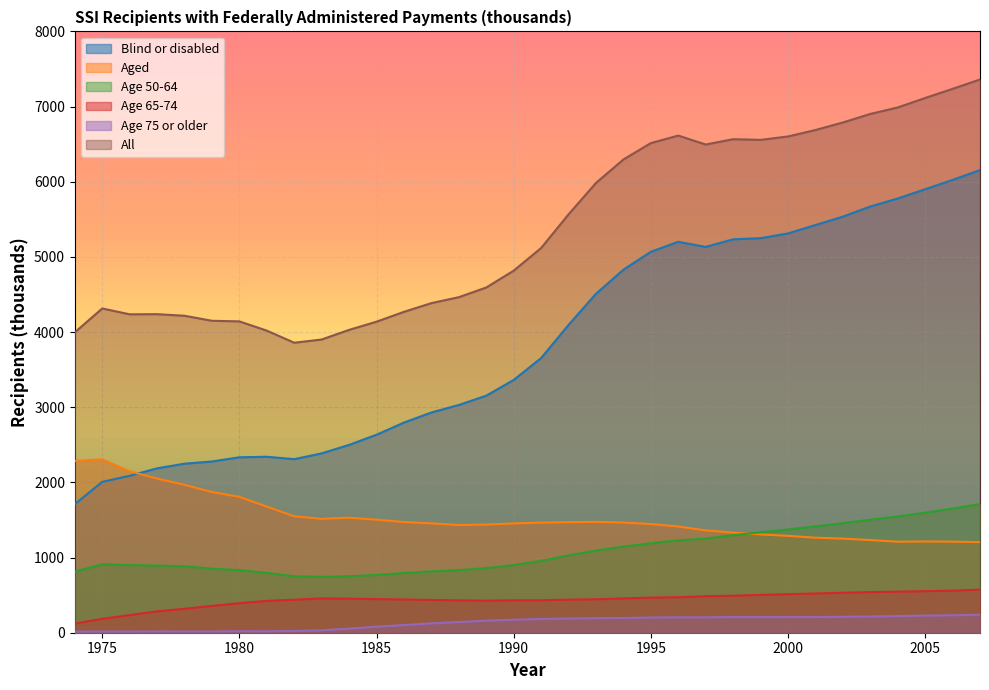

Rank the series by their maximum value, from highest to lowest.

All, Blind or disabled, Aged, Age 50-64, Age 65-74, Age 75 or older